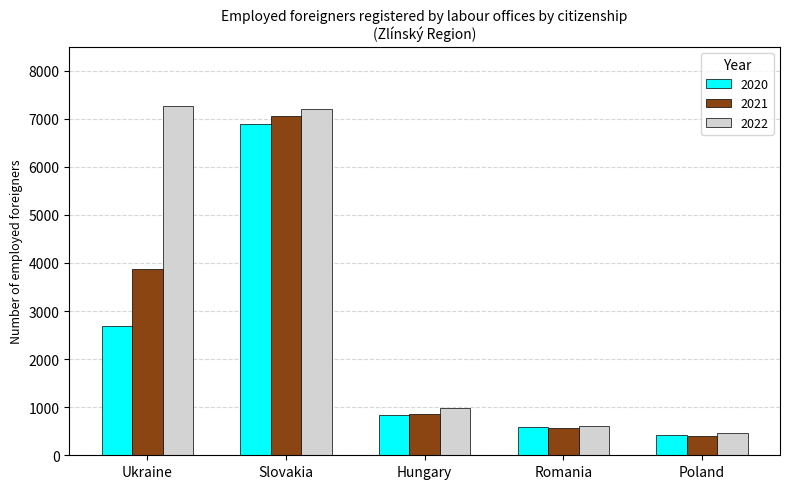

List the labels in order of 2020 value, smallest first.

Poland, Romania, Hungary, Ukraine, Slovakia